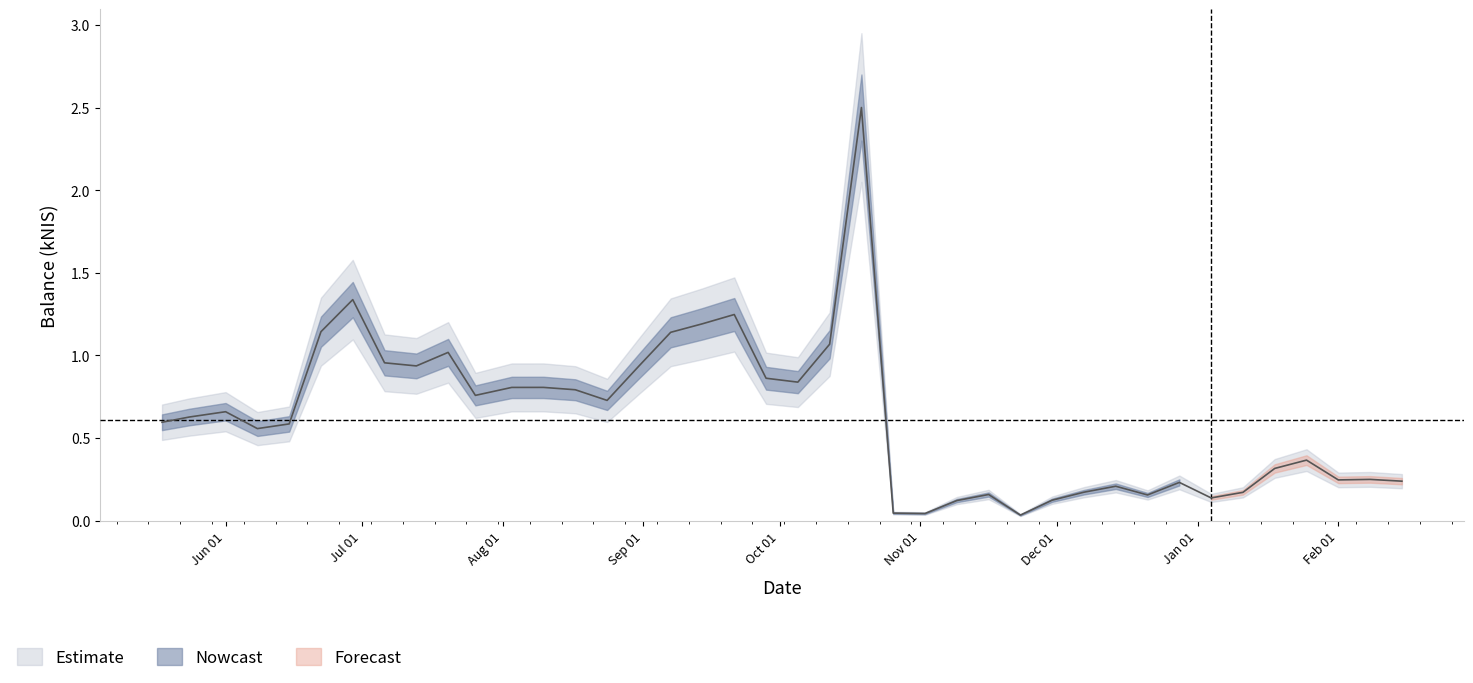

Between 2023-10-12 and 2023-12-21, which is larger?

2023-10-12